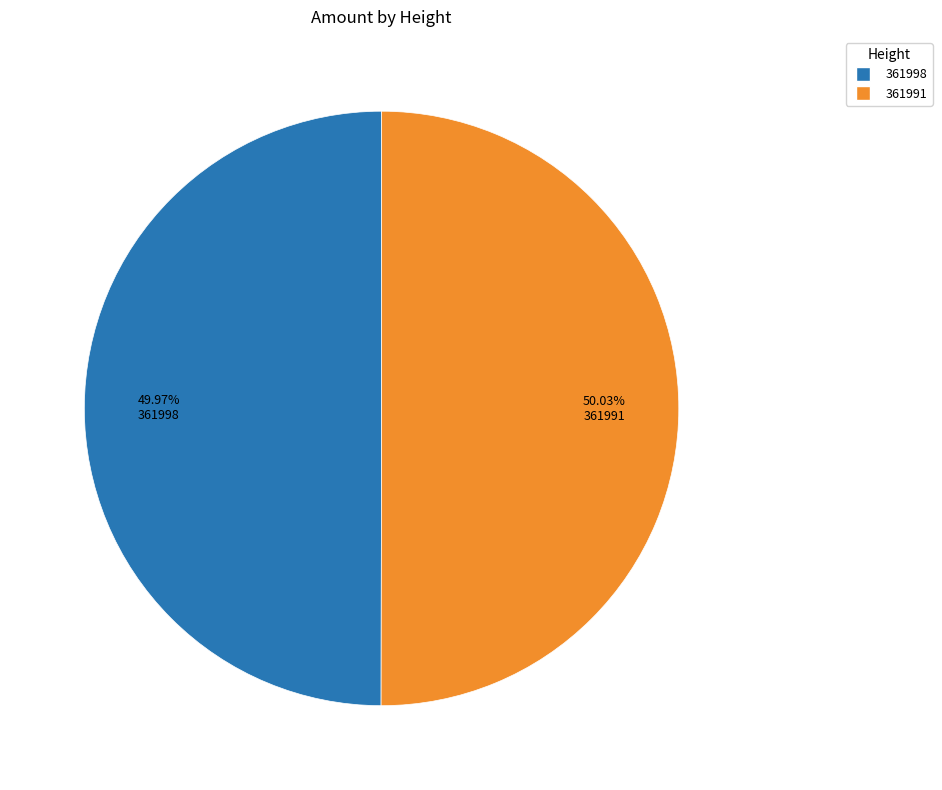

What is the ratio of the value at 361991 to the value at 361998?

1.0